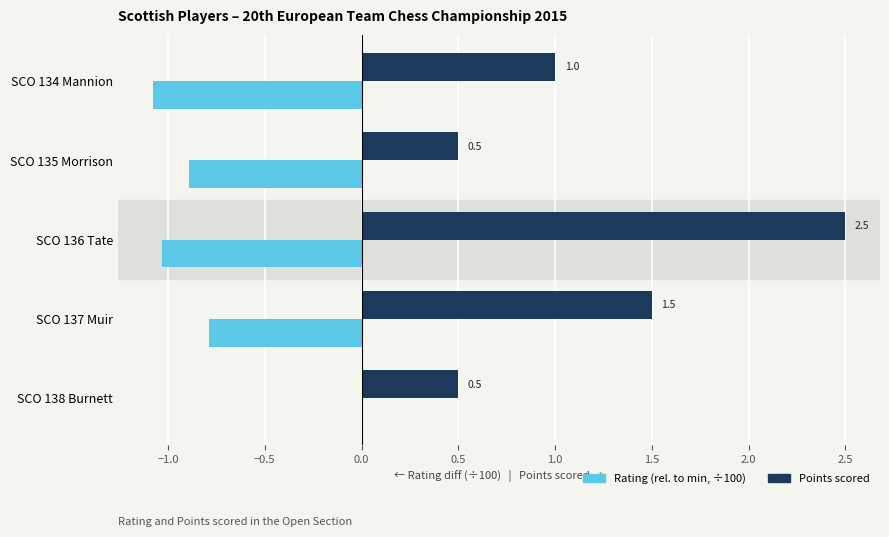

Which series changed the most between SCO 134 Mannion and SCO 136 Tate?

Points scored